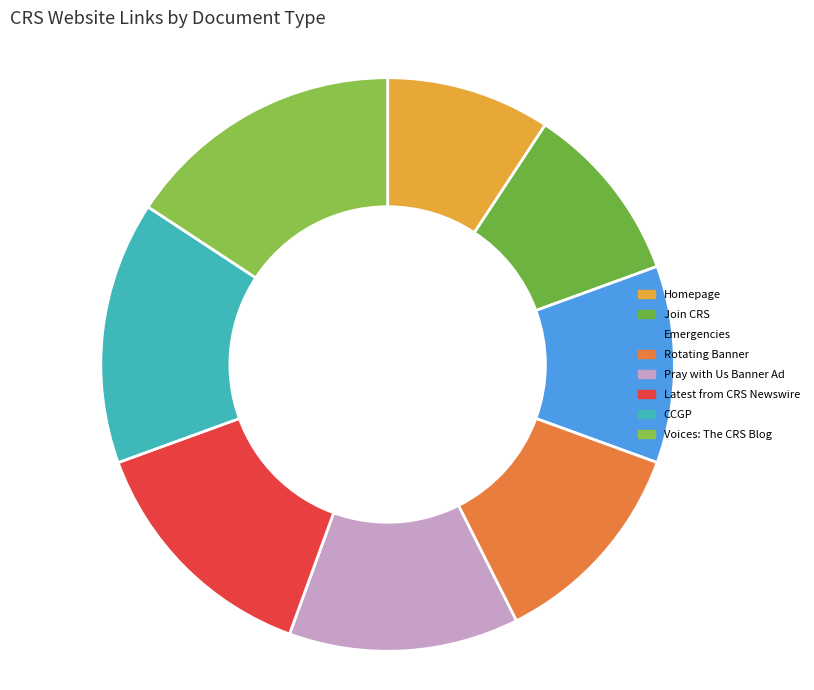

How many slices are in this pie chart?

8